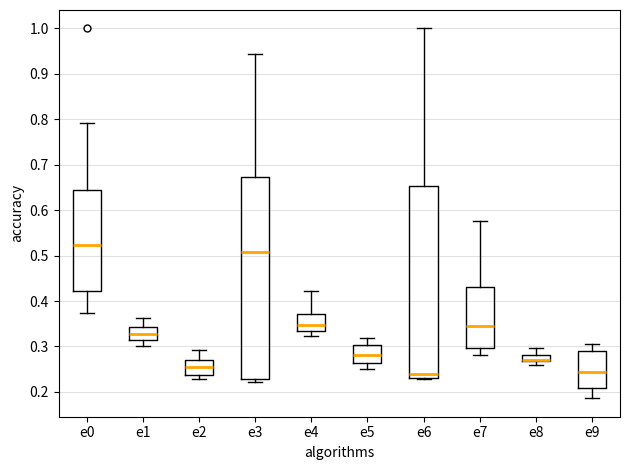

Where does the median line of the box for e1 sit on the y-axis? The values are not printed on the chart, so give them approximately, as read against the axis.

0.33